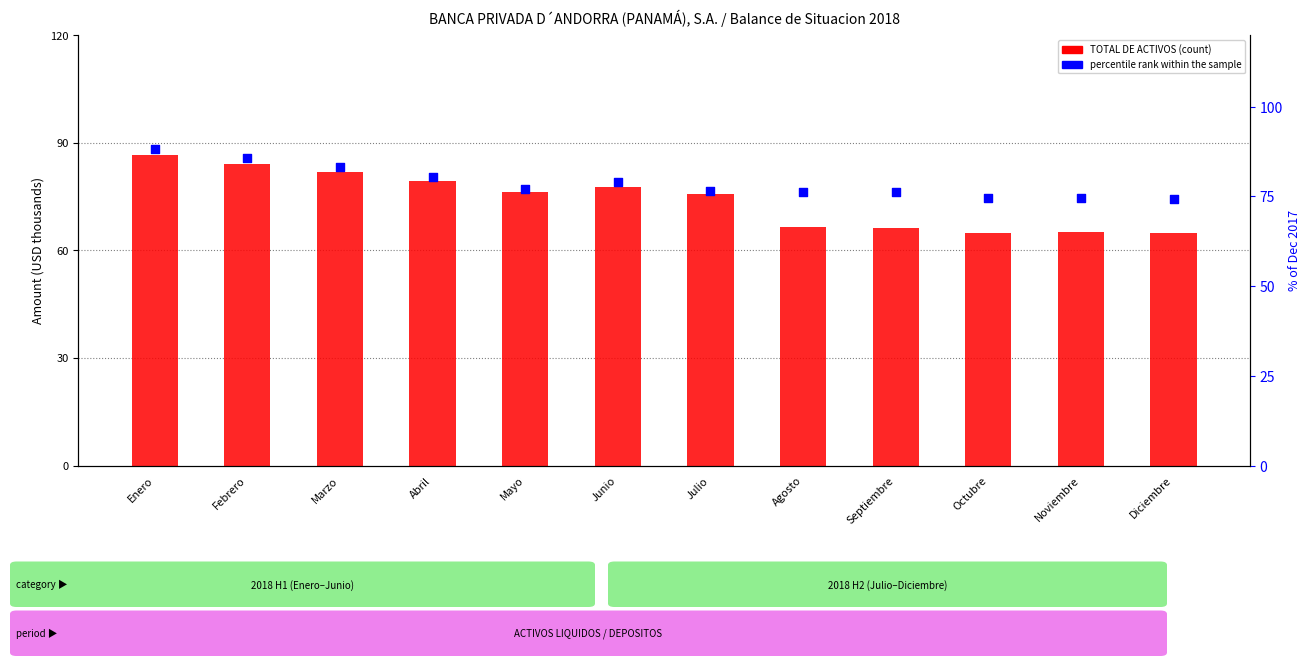

Which series has the largest total across all categories?

TOTAL DE ACTIVOS